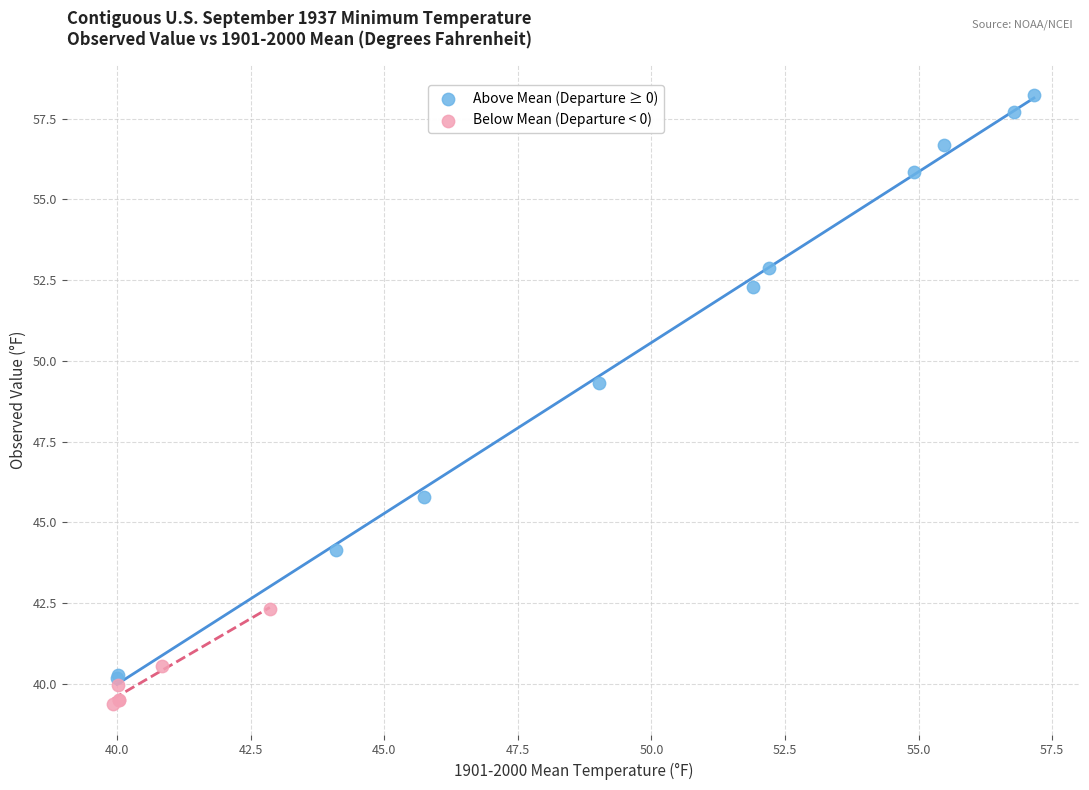

Which series reaches the maximum Y coordinate?

Above Mean (Departure ≥ 0)